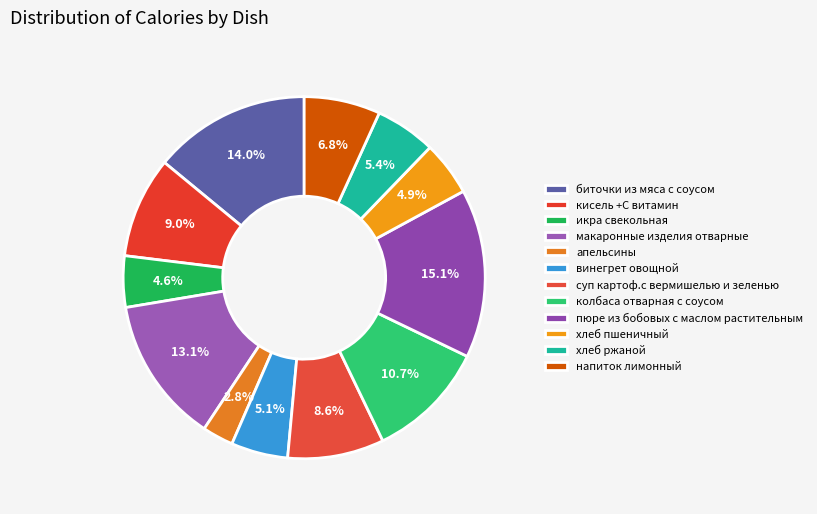

To the nearest percent, what portion does хлеб пшеничный represent?

5%